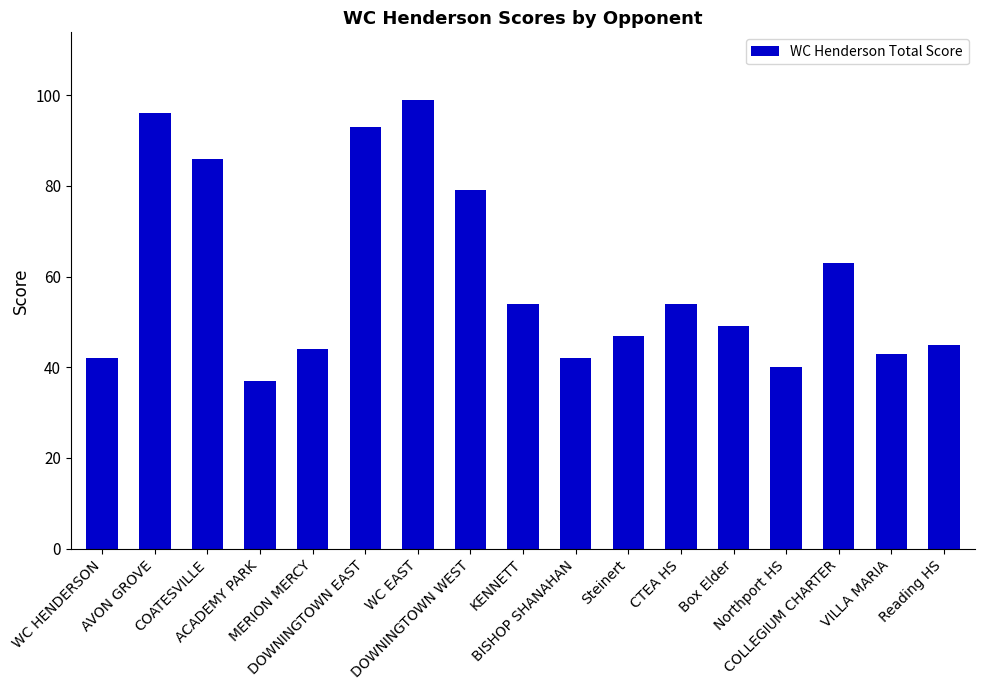

How many bars are there in total?

17